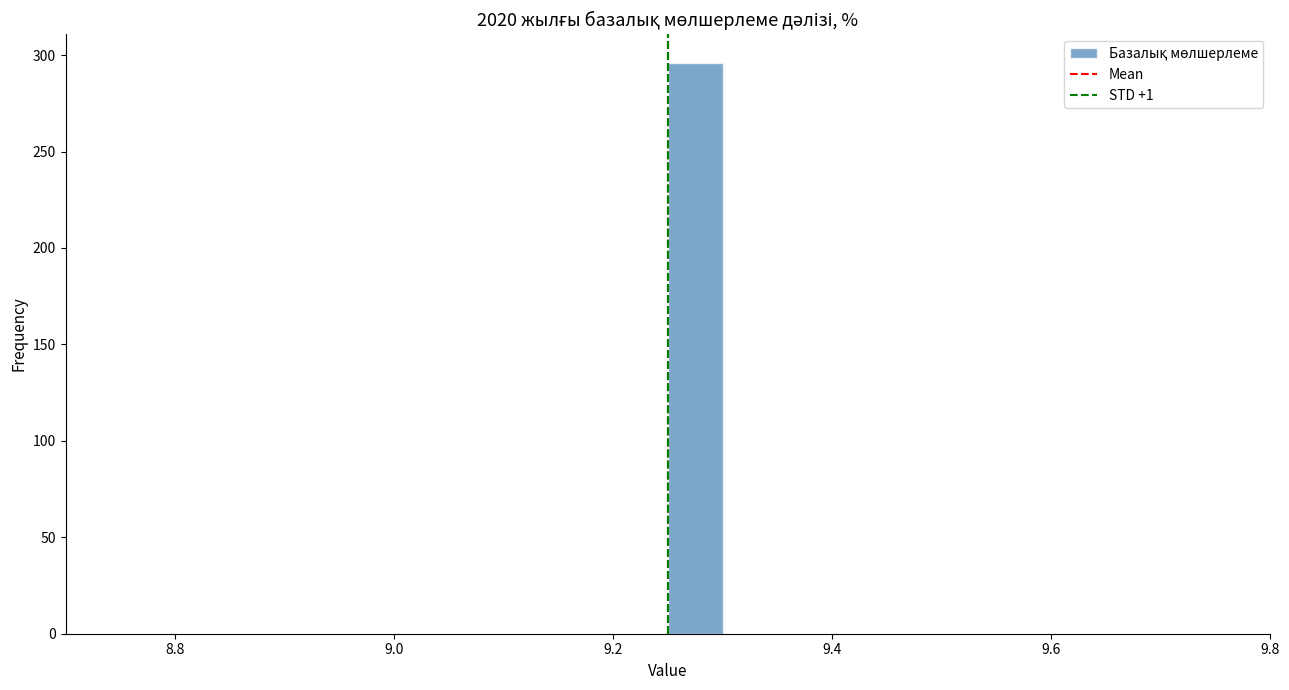

Around what value on the x-axis is the tallest bar? Give the approximate position of its centre, as read against the axis.

9.28